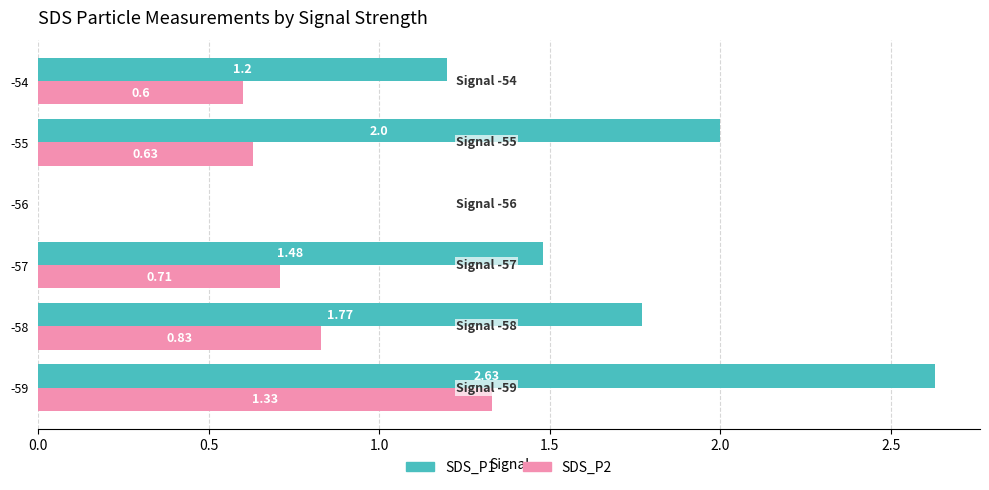

What is the sum of all SDS_P2 values?

4.1